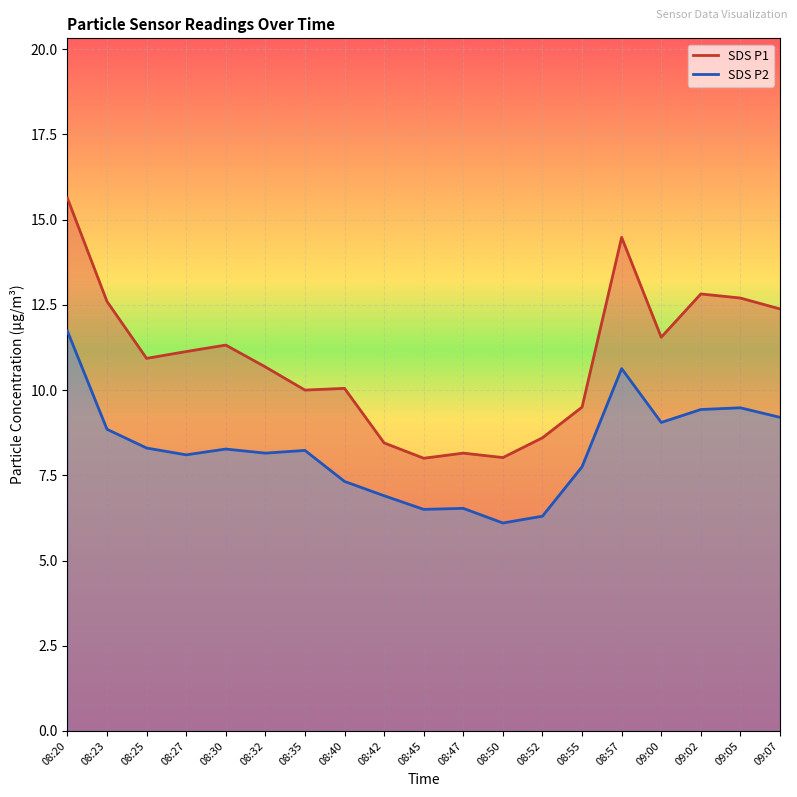

Is it true that SDS_P1 equals 14.5 at 08:57?

True